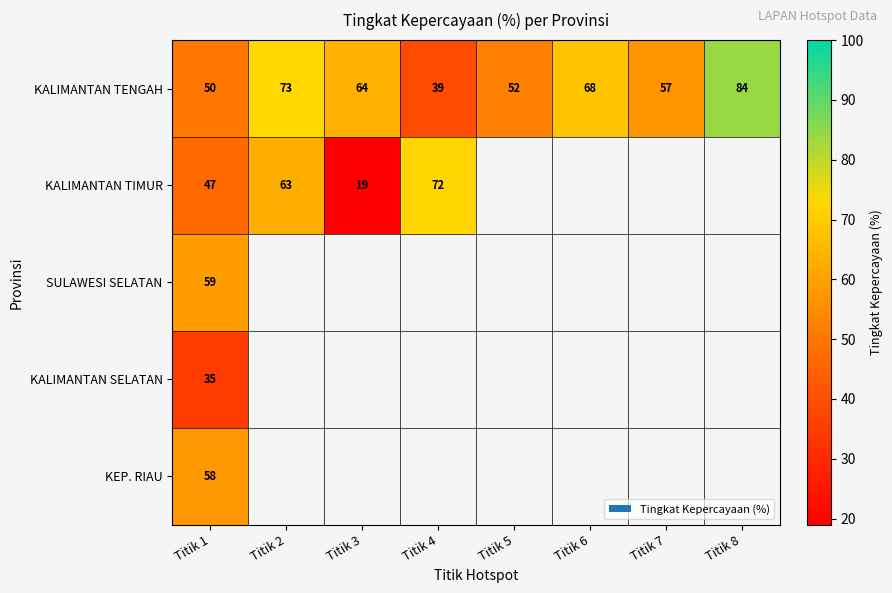

What is the difference between the highest and lowest values at Titik 1?

24